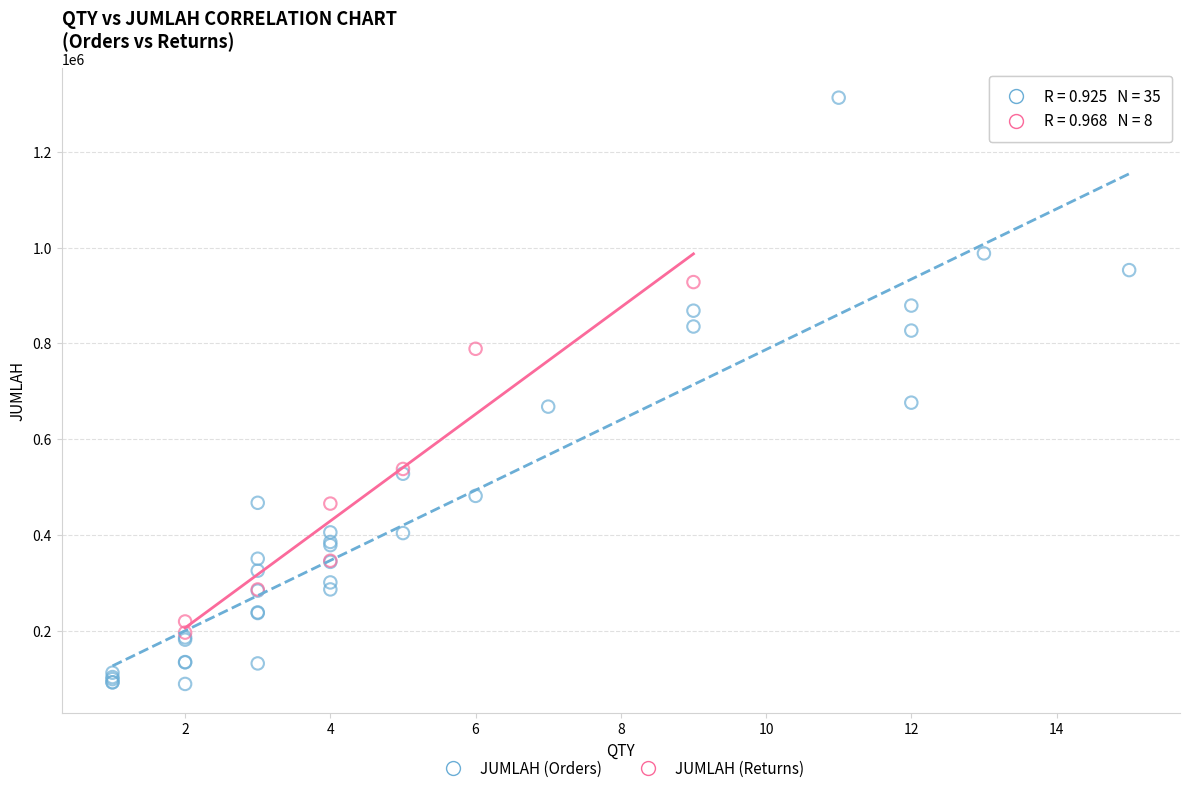

Which series reaches the minimum Y coordinate?

JUMLAH (Orders)